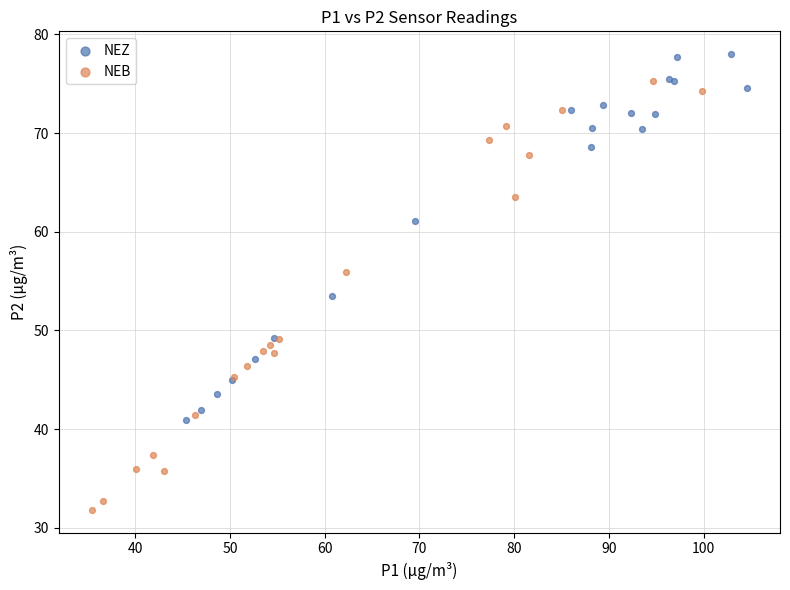

Which series reaches the maximum Y coordinate?

NEZ